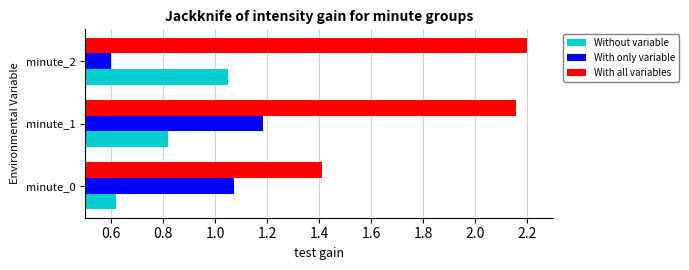

How many values in the With only variable series exceed 1?

2